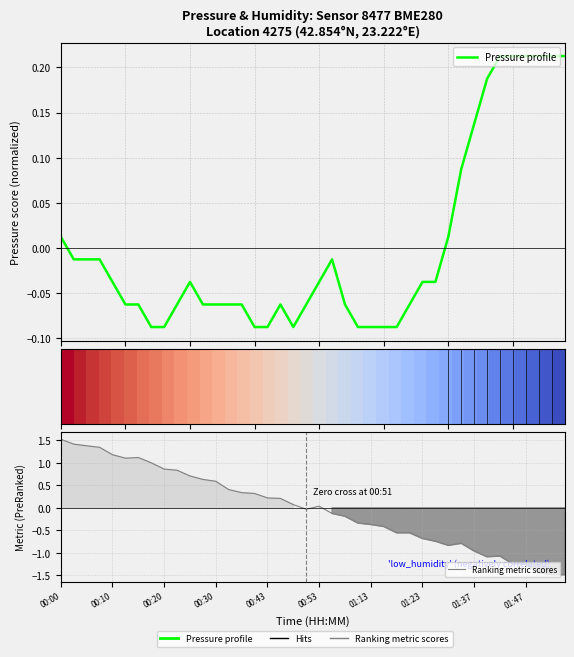

Which category has the highest value across all series?

00:00